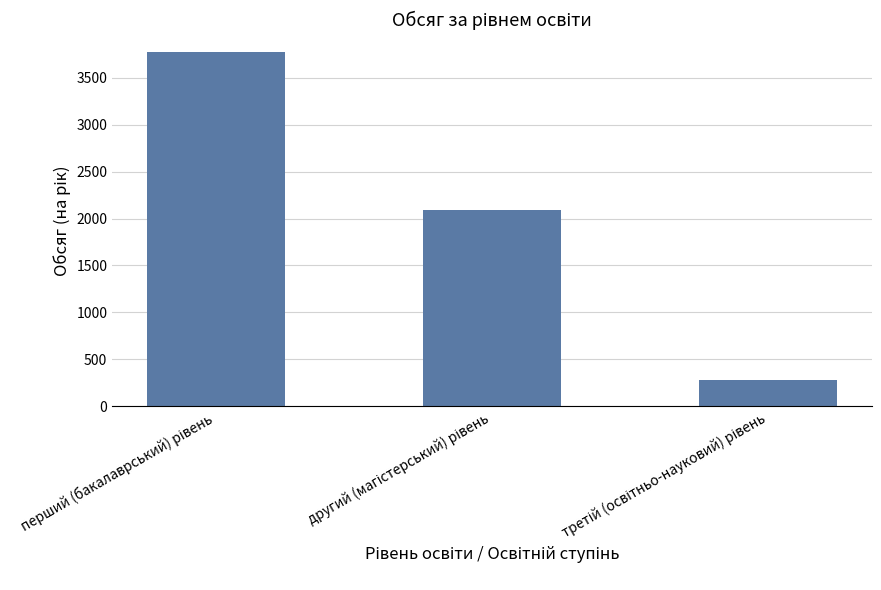

What is the maximum value shown in the chart?

3774